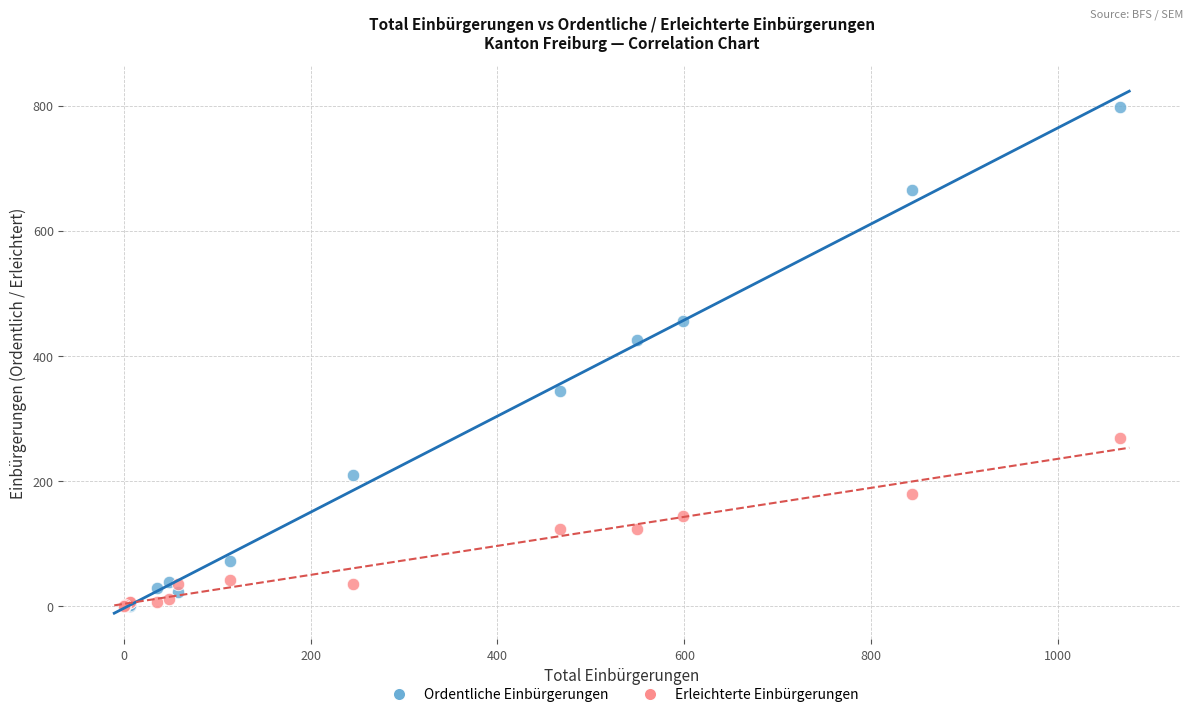

In the Ordentliche Einbürgerungen series, what Y value is closest to 399?

425